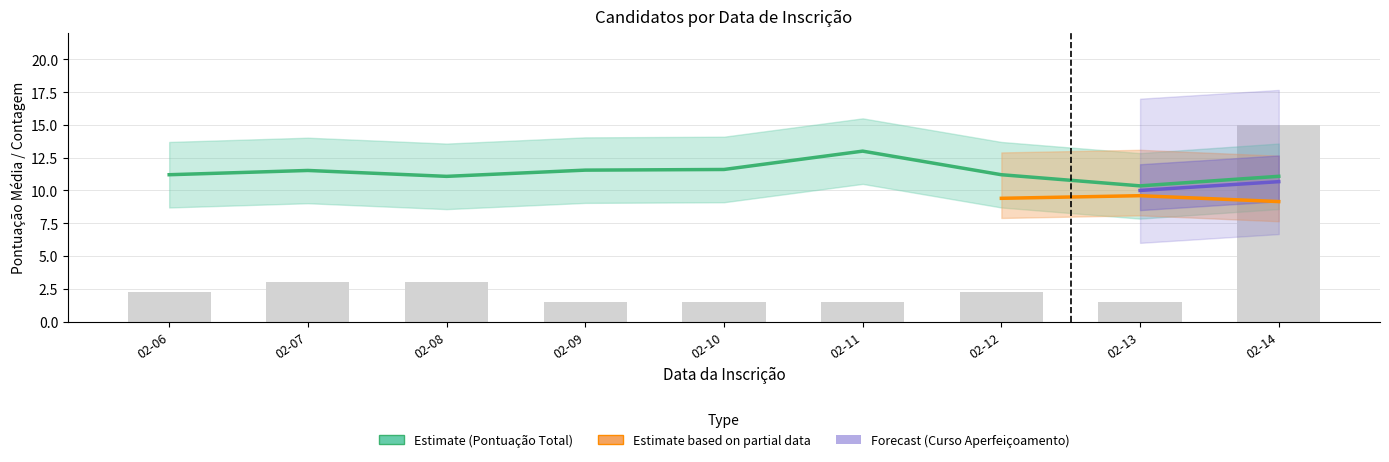

Which series has the largest range (max minus min)?

bar_counts